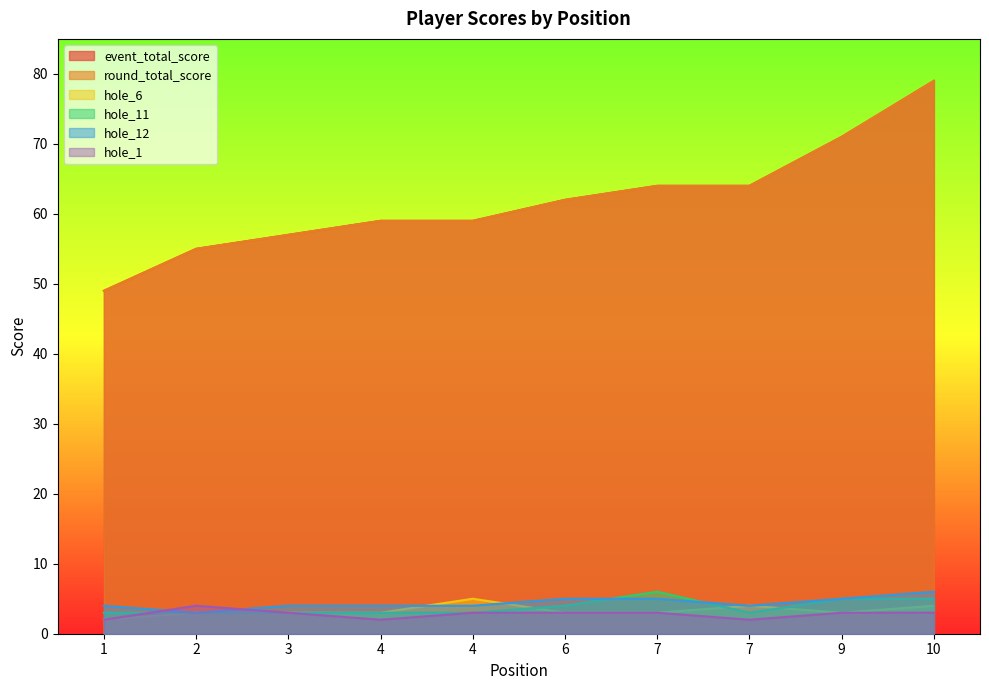

Between 4 and 10, which is larger?

10